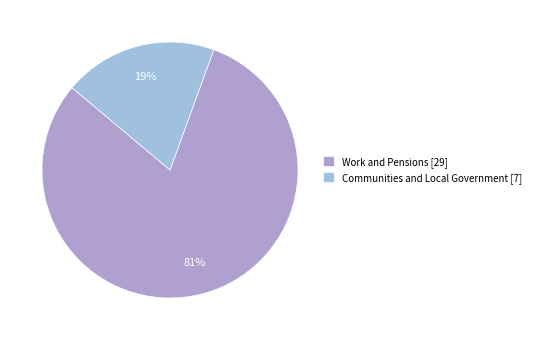

Is it true that Communities and Local Government is 19% of the pie?

True